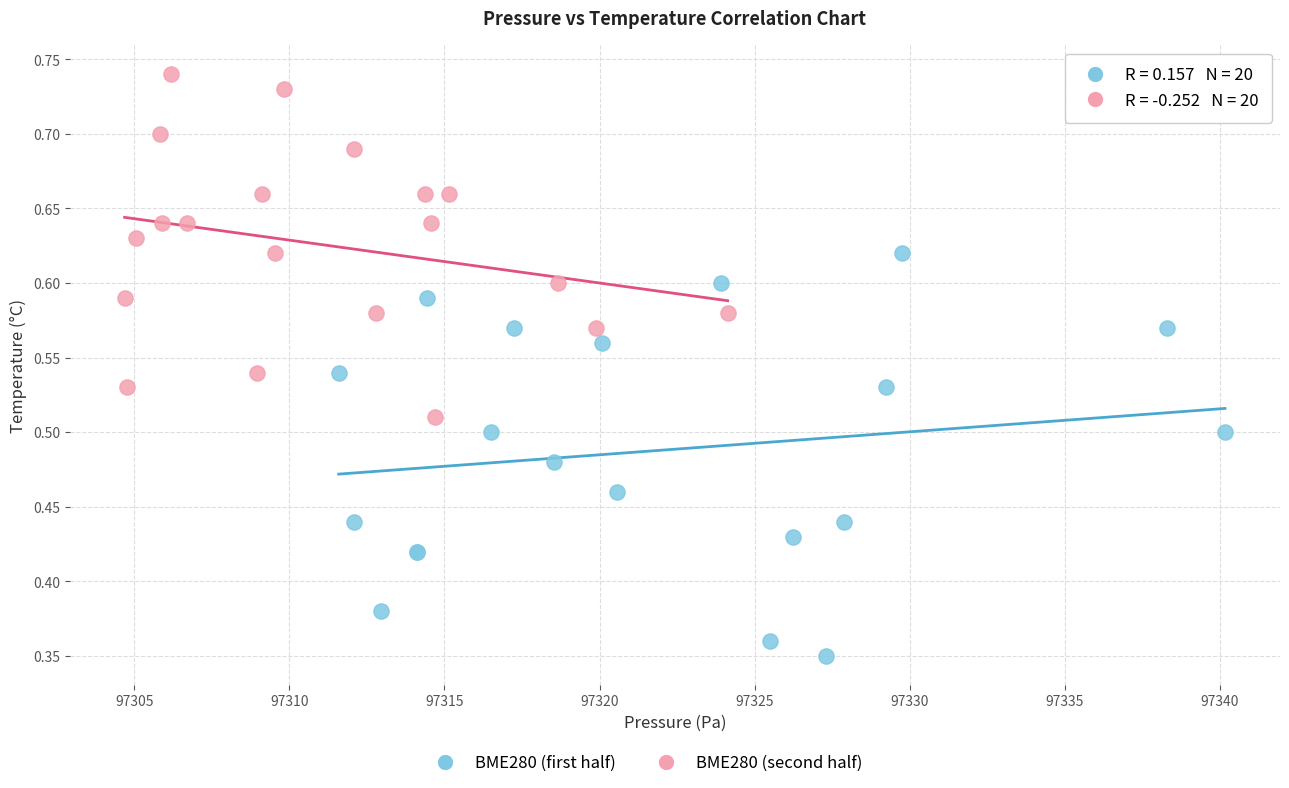

Which series reaches the maximum Y coordinate?

BME280 (second half)